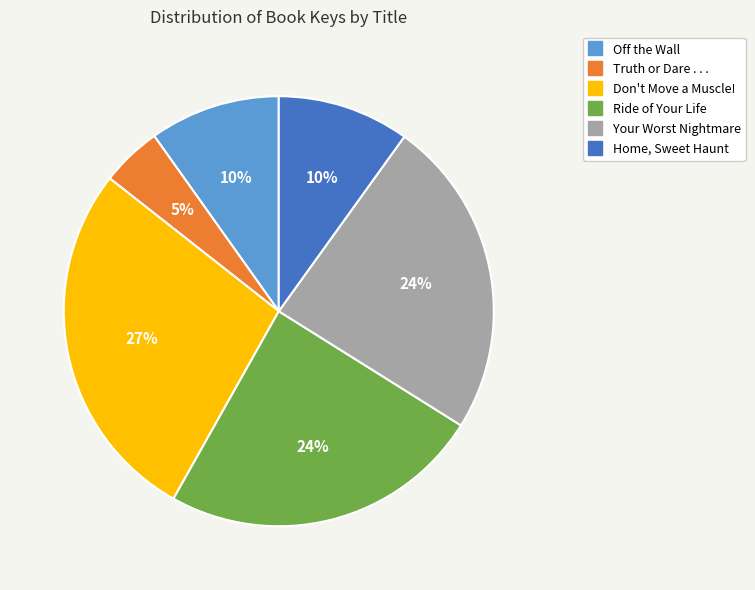

Is there a majority slice in this chart?

No